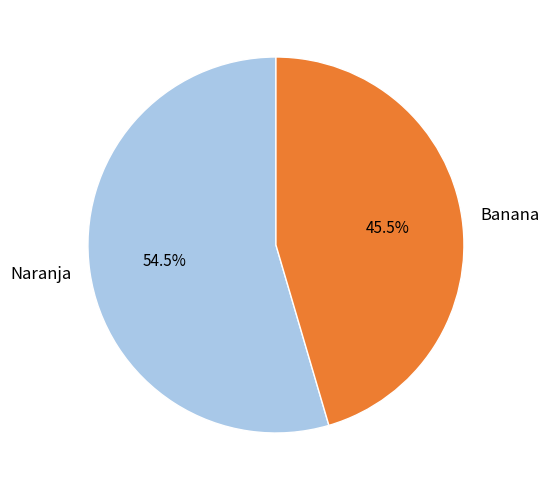

Do Banana and Naranja together represent more than half of the pie?

Yes